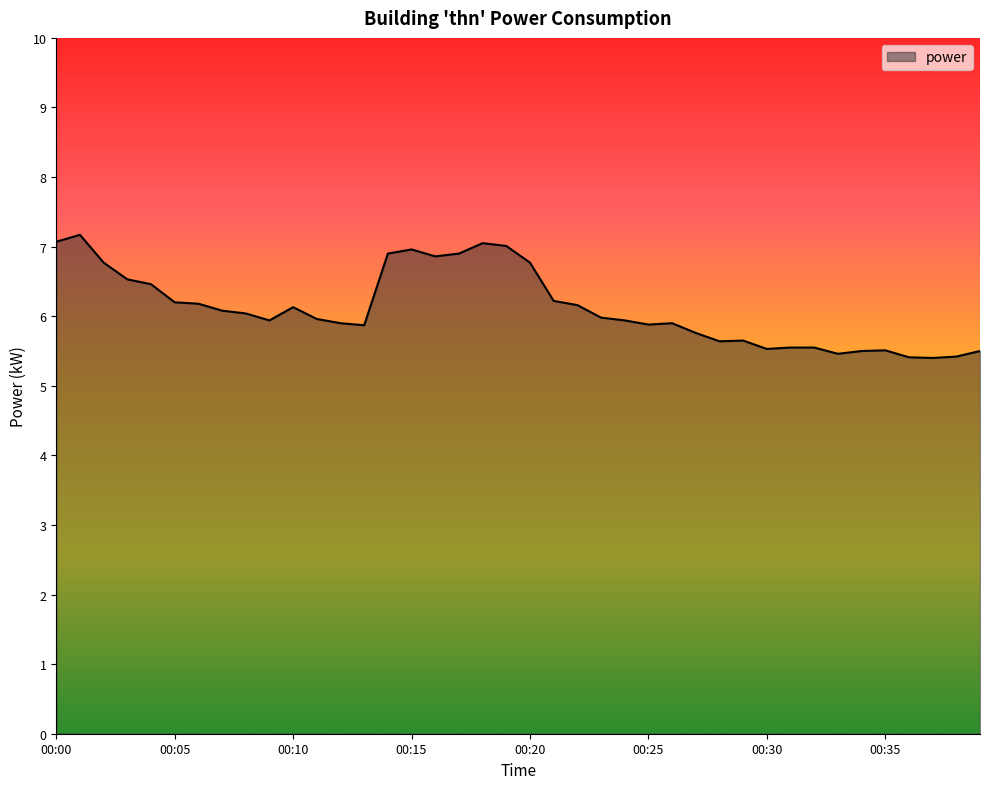

What is the greatest value displayed?

7.2